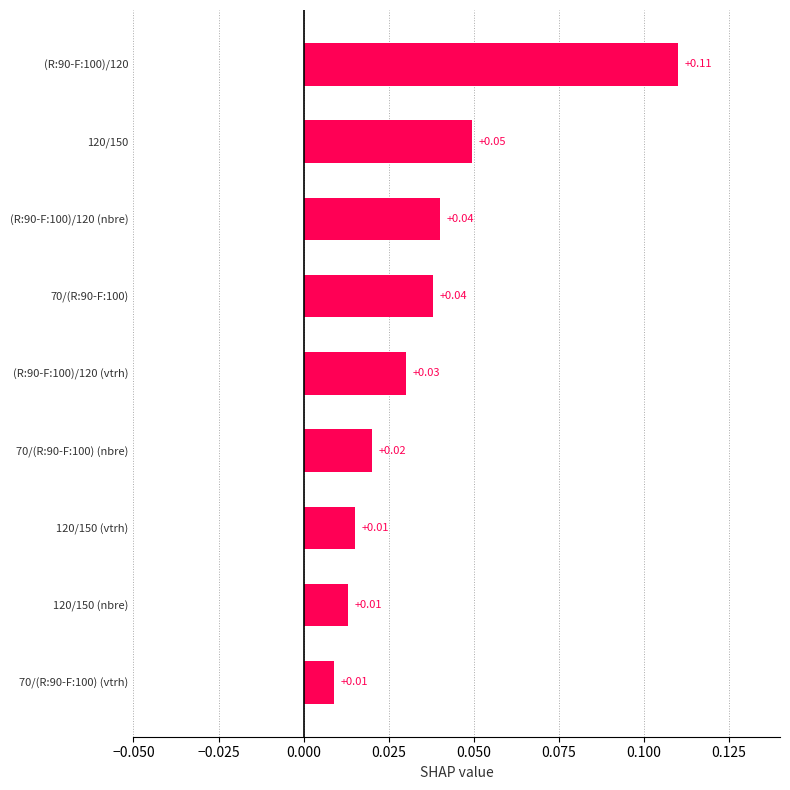

What is the sum of all values?

0.3